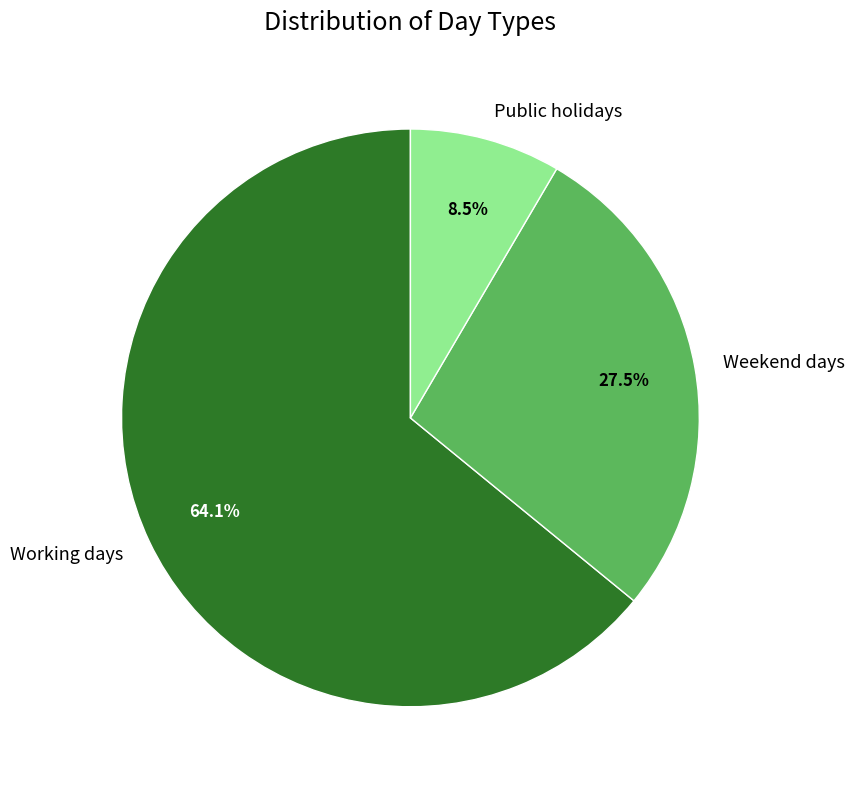

To the nearest percent, what is the difference between the largest and smallest slice percentages?

56%